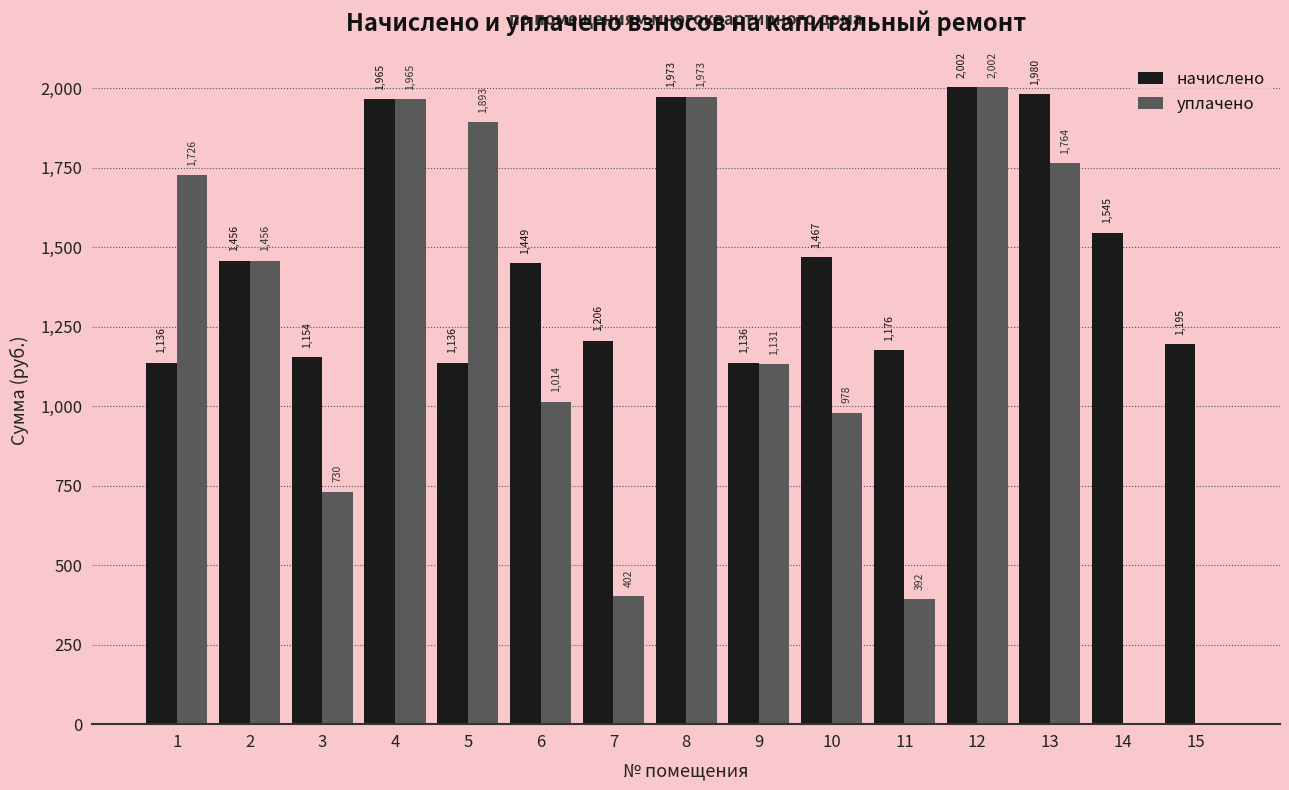

The начислено series shows 1194.6 at 15. True or false?

True